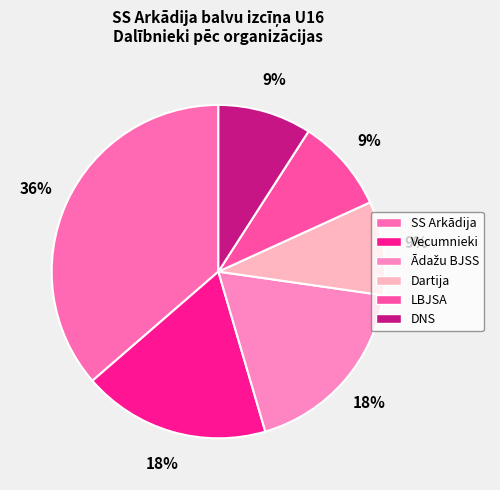

Count the number of slices in the pie.

6